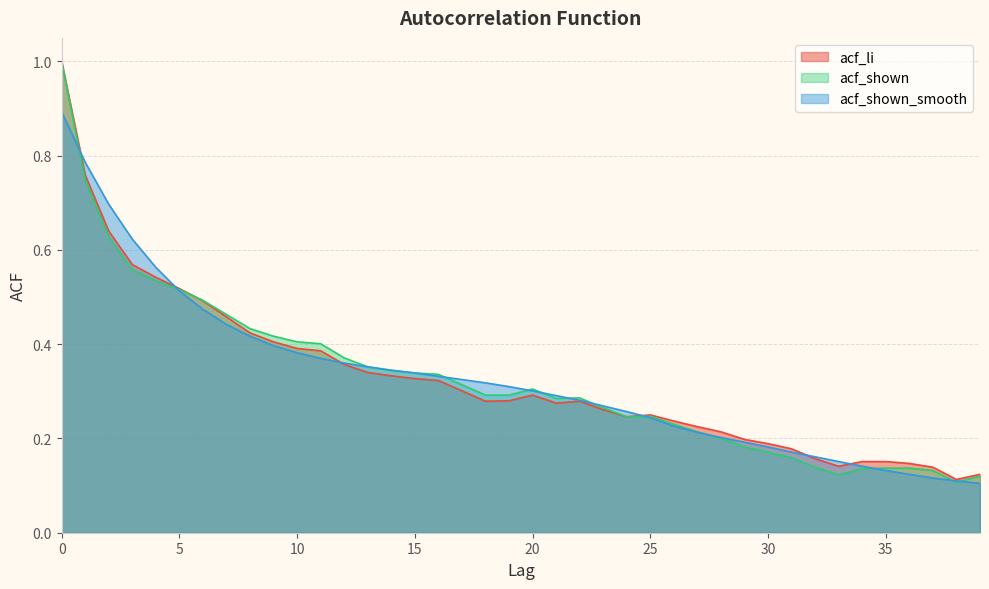

Is it true that acf_shown equals 0.3 at 21?

True